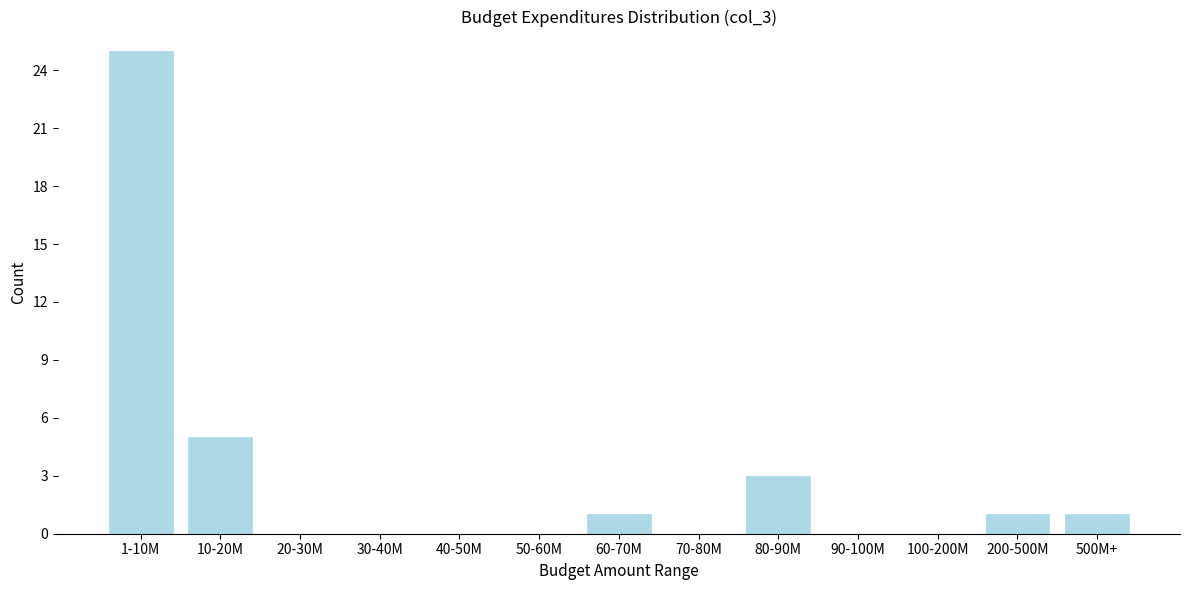

Reading left to right, list all the values displayed in this chart.

1-10M=25	10-20M=5	20-30M=0	30-40M=0	40-50M=0	50-60M=0	60-70M=1	70-80M=0	80-90M=3	90-100M=0	100-200M=0	200-500M=1	500M+=1